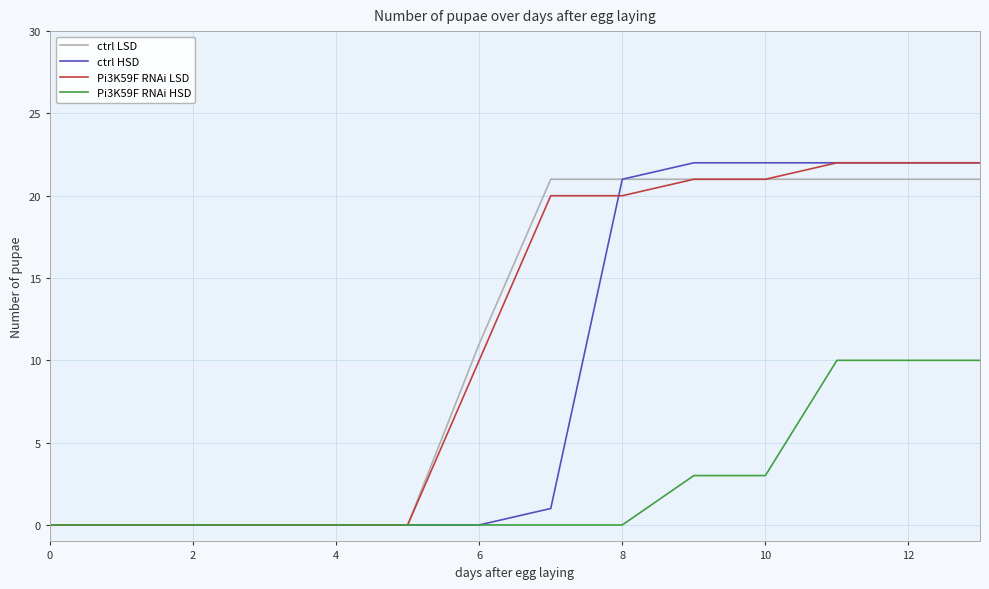

What is the maximum value shown in the chart?

22